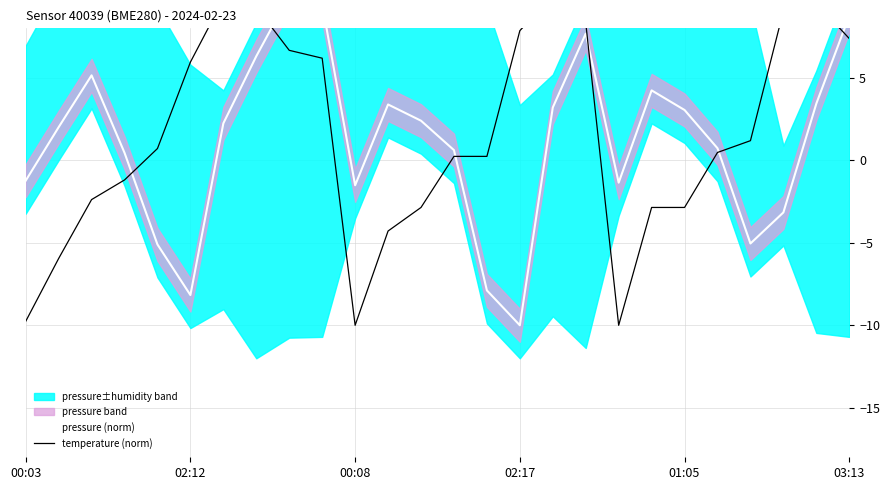

How many values in pressure (norm) are above zero?

17